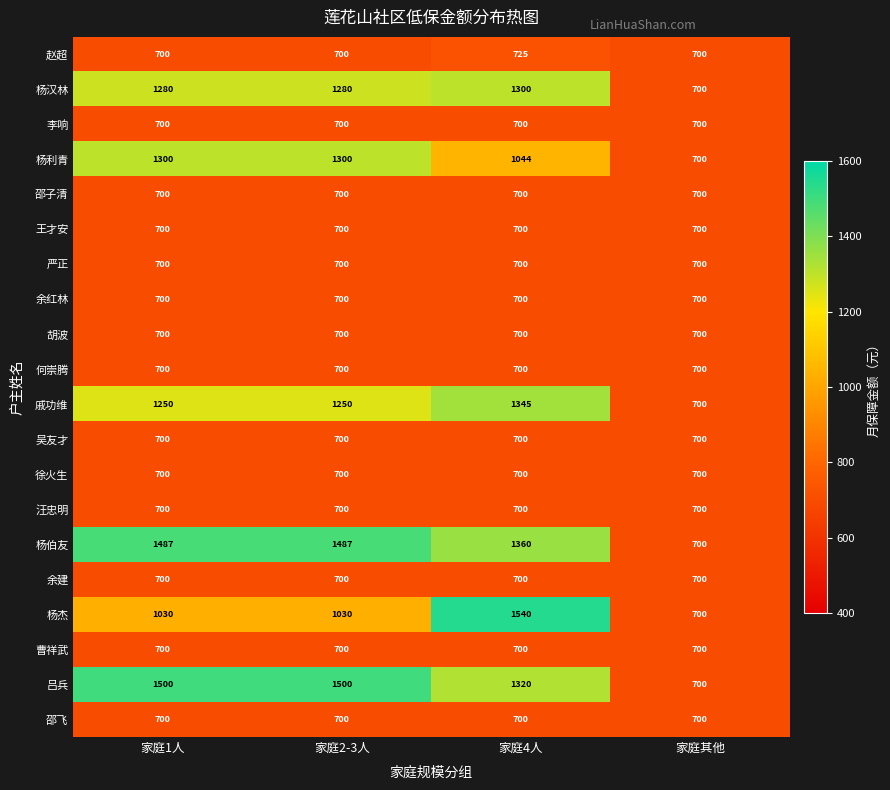

At which category is the sum across all series the highest?

家庭4人